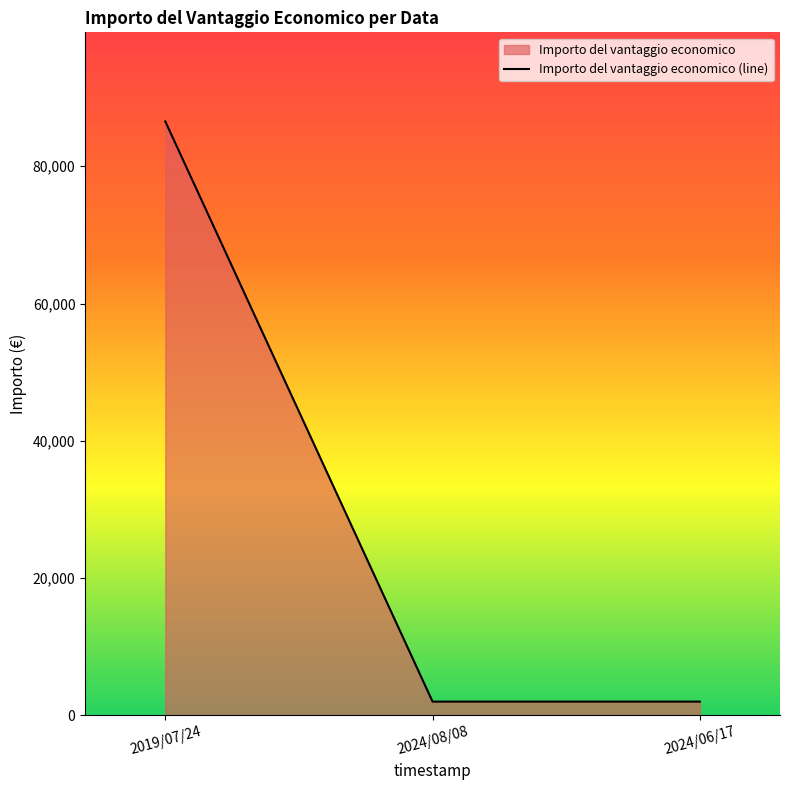

True or false: the data shows 27571.8 at 2019/07/24.

False